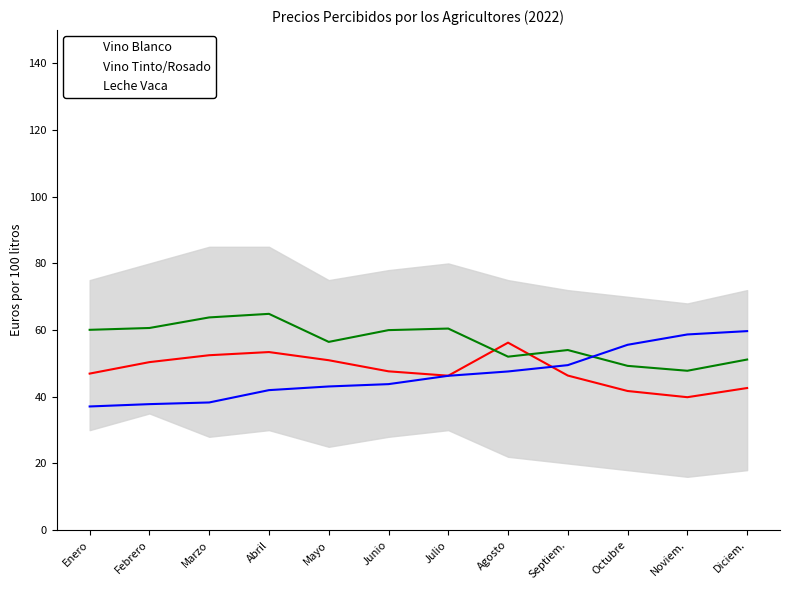

Rank the series by their maximum value, from highest to lowest.

Vino Tinto/Rosado, Leche Vaca, Vino Blanco